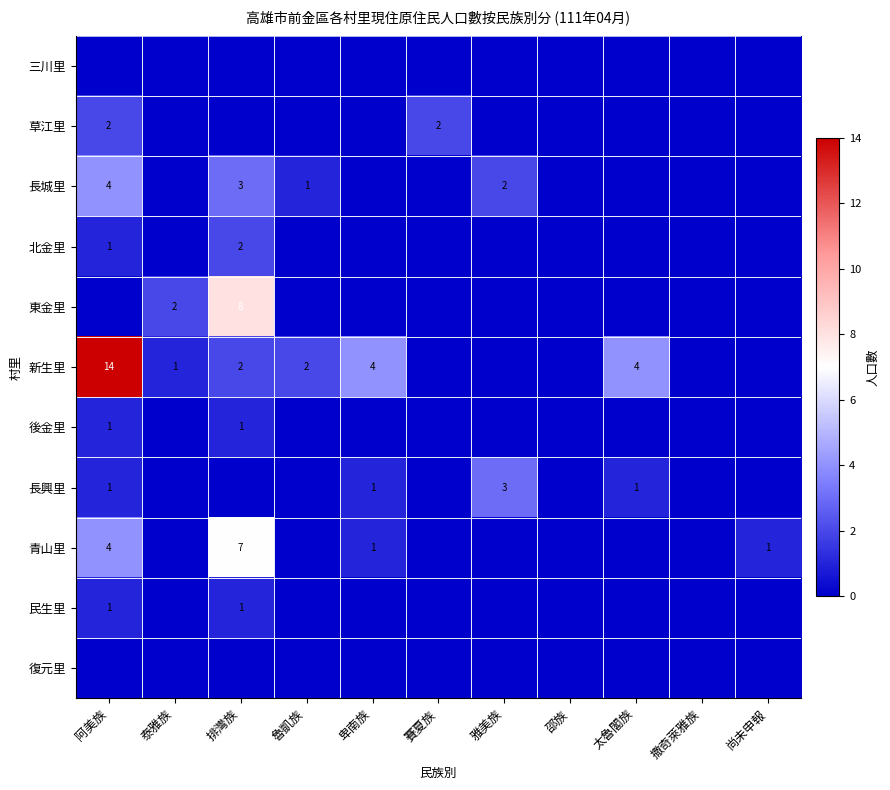

The value of 長城里 at 阿美族 is 1. True or false?

False